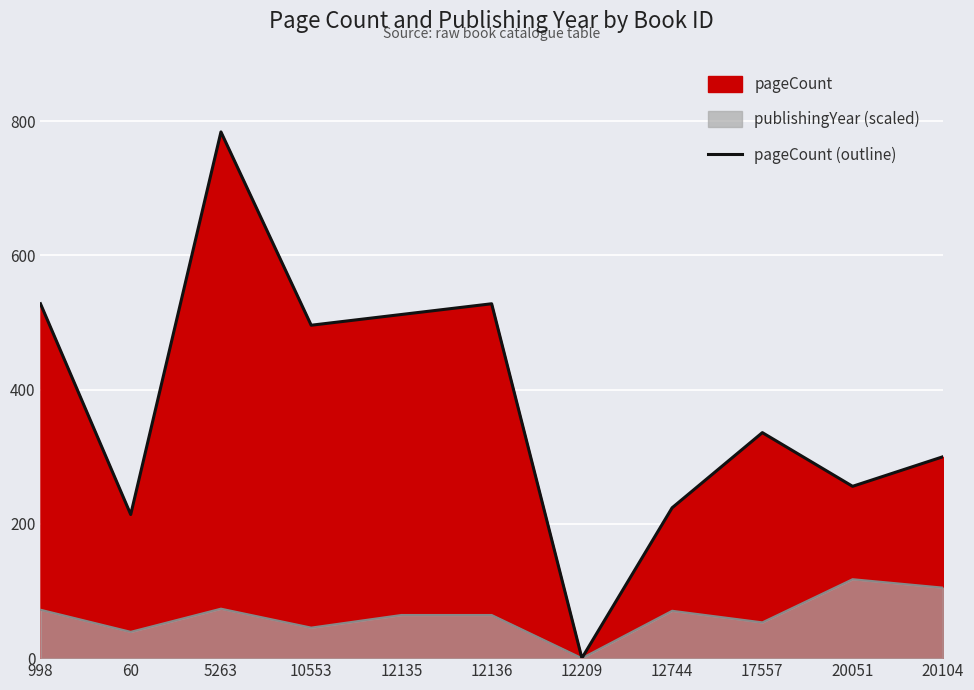

What is the change in value from 10553 to 12136?

+32